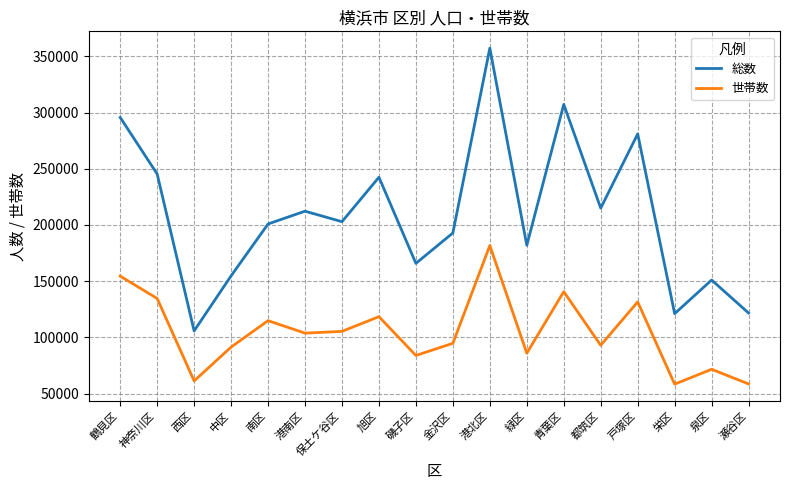

What is the total value across all series at 保土ケ谷区?

308270